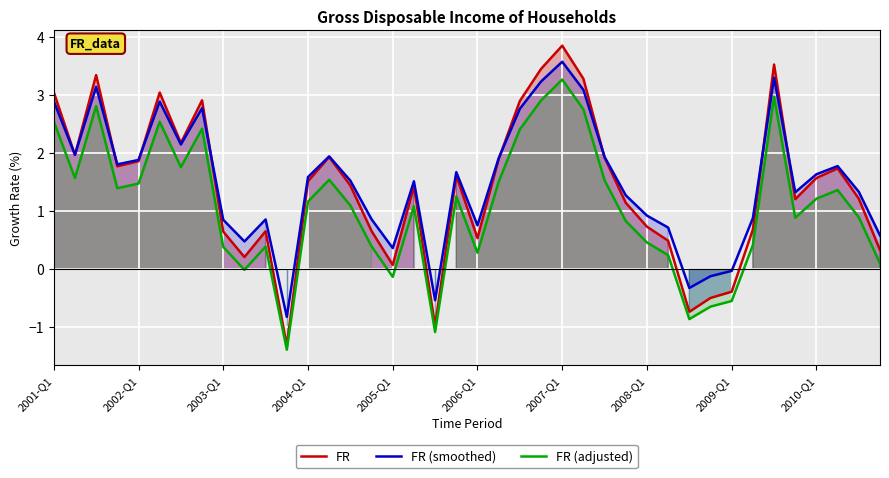

At which label does FR (adjusted) first exceed 1?

2001-Q1